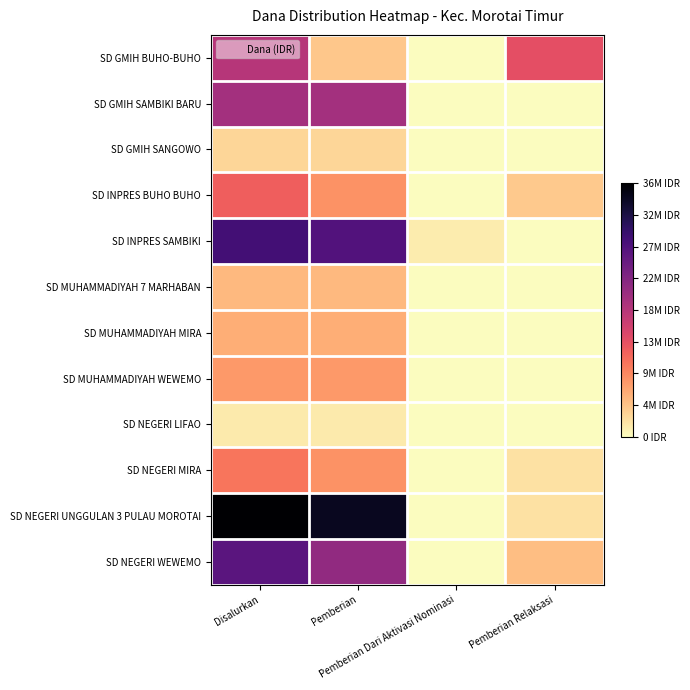

Reading left to right, extract all data points from this chart.

SD GMIH BUHO-BUHO: Disalurkan=18225000	Pemberian=4275000	Pemberian Dari Aktivasi Nominasi=0	Pemberian Relaksasi=13950000
SD GMIH SAMBIKI BARU: Disalurkan=20025000	Pemberian=20025000	Pemberian Dari Aktivasi Nominasi=0	Pemberian Relaksasi=0
SD GMIH SANGOWO: Disalurkan=3150000	Pemberian=3150000	Pemberian Dari Aktivasi Nominasi=0	Pemberian Relaksasi=0
SD INPRES BUHO BUHO: Disalurkan=12375000	Pemberian=8325000	Pemberian Dari Aktivasi Nominasi=0	Pemberian Relaksasi=4050000
SD INPRES SAMBIKI: Disalurkan=28575000	Pemberian=27225000	Pemberian Dari Aktivasi Nominasi=1350000	Pemberian Relaksasi=0
SD MUHAMMADIYAH 7 MARHABAN: Disalurkan=5400000	Pemberian=5400000	Pemberian Dari Aktivasi Nominasi=0	Pemberian Relaksasi=0
SD MUHAMMADIYAH MIRA: Disalurkan=6300000	Pemberian=6300000	Pemberian Dari Aktivasi Nominasi=0	Pemberian Relaksasi=0
SD MUHAMMADIYAH WEWEMO: Disalurkan=7875000	Pemberian=7875000	Pemberian Dari Aktivasi Nominasi=0	Pemberian Relaksasi=0
SD NEGERI LIFAO: Disalurkan=1575000	Pemberian=1575000	Pemberian Dari Aktivasi Nominasi=0	Pemberian Relaksasi=0
SD NEGERI MIRA: Disalurkan=10575000	Pemberian=8325000	Pemberian Dari Aktivasi Nominasi=0	Pemberian Relaksasi=2250000
SD NEGERI UNGGULAN 3 PULAU MOROTAI: Disalurkan=36675000	Pemberian=34425000	Pemberian Dari Aktivasi Nominasi=0	Pemberian Relaksasi=2250000
SD NEGERI WEWEMO: Disalurkan=26550000	Pemberian=21600000	Pemberian Dari Aktivasi Nominasi=0	Pemberian Relaksasi=4950000